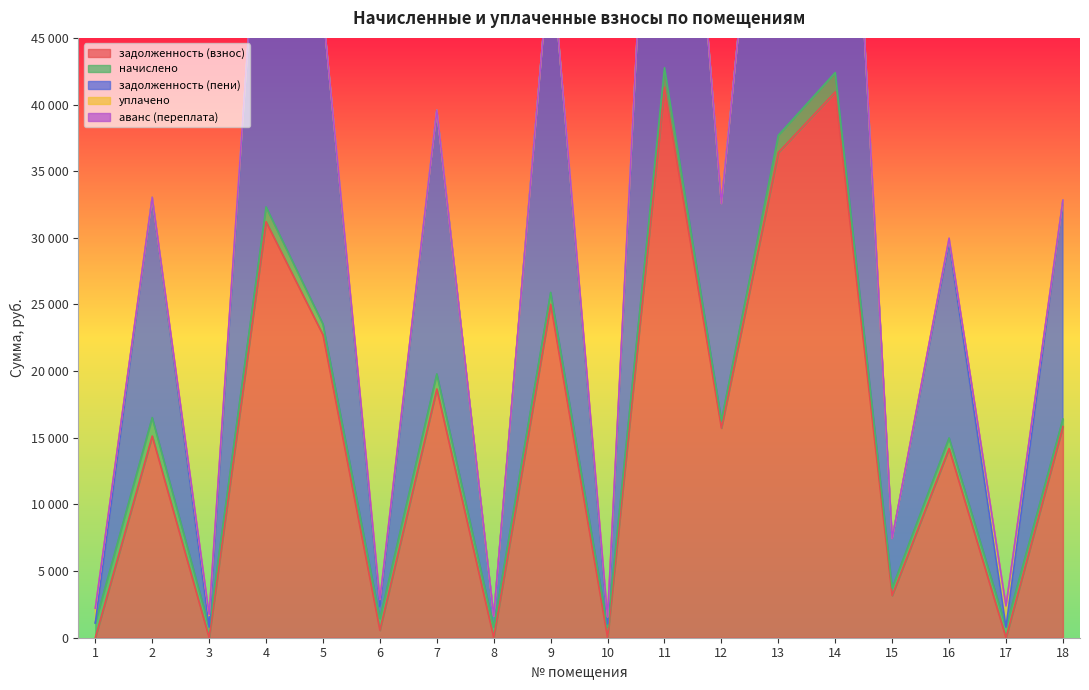

At which category is the sum across all series the highest?

11